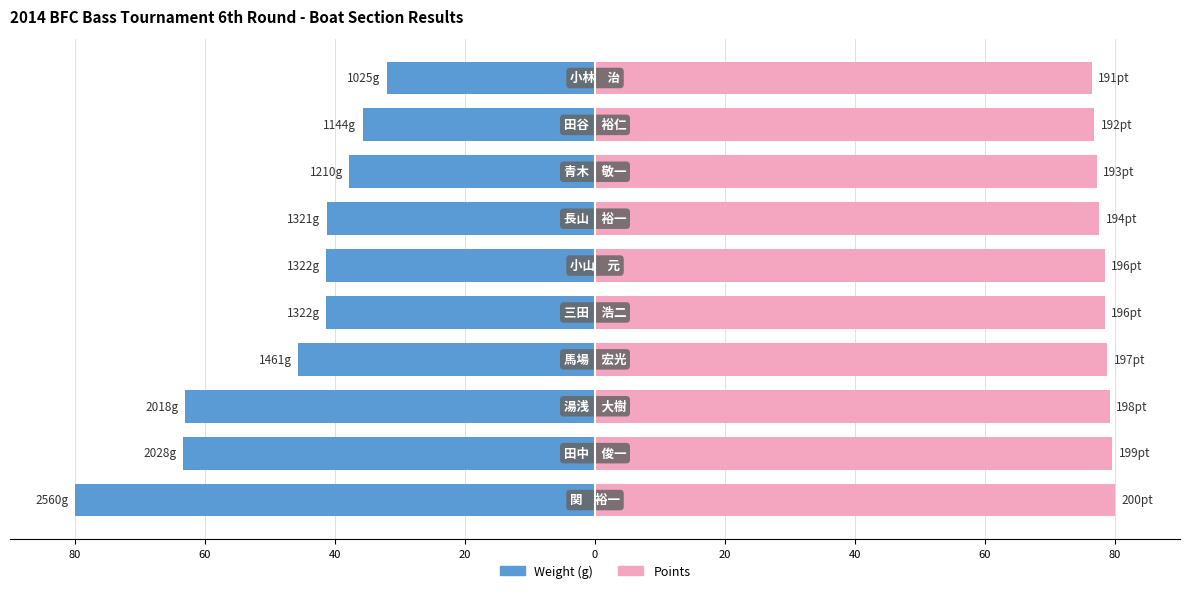

What is the lowest value of the Points series?

76.4